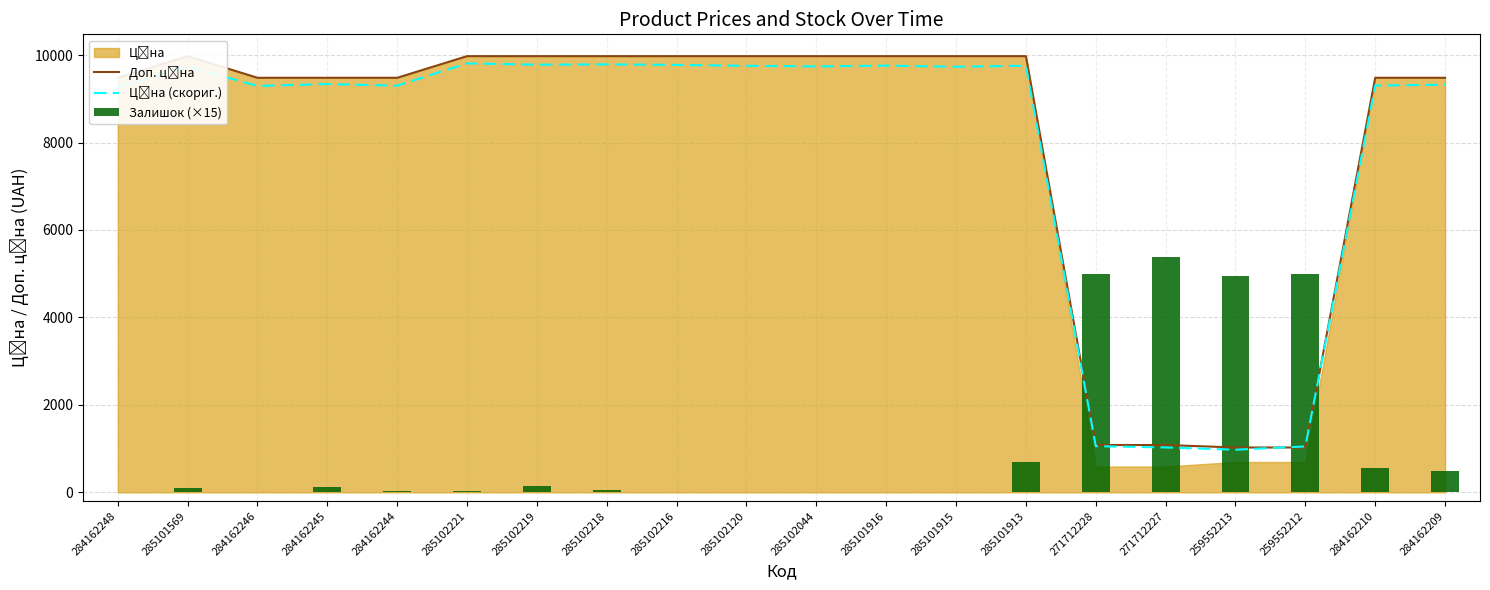

How many values in the Залишок (×15) series exceed 105?

9